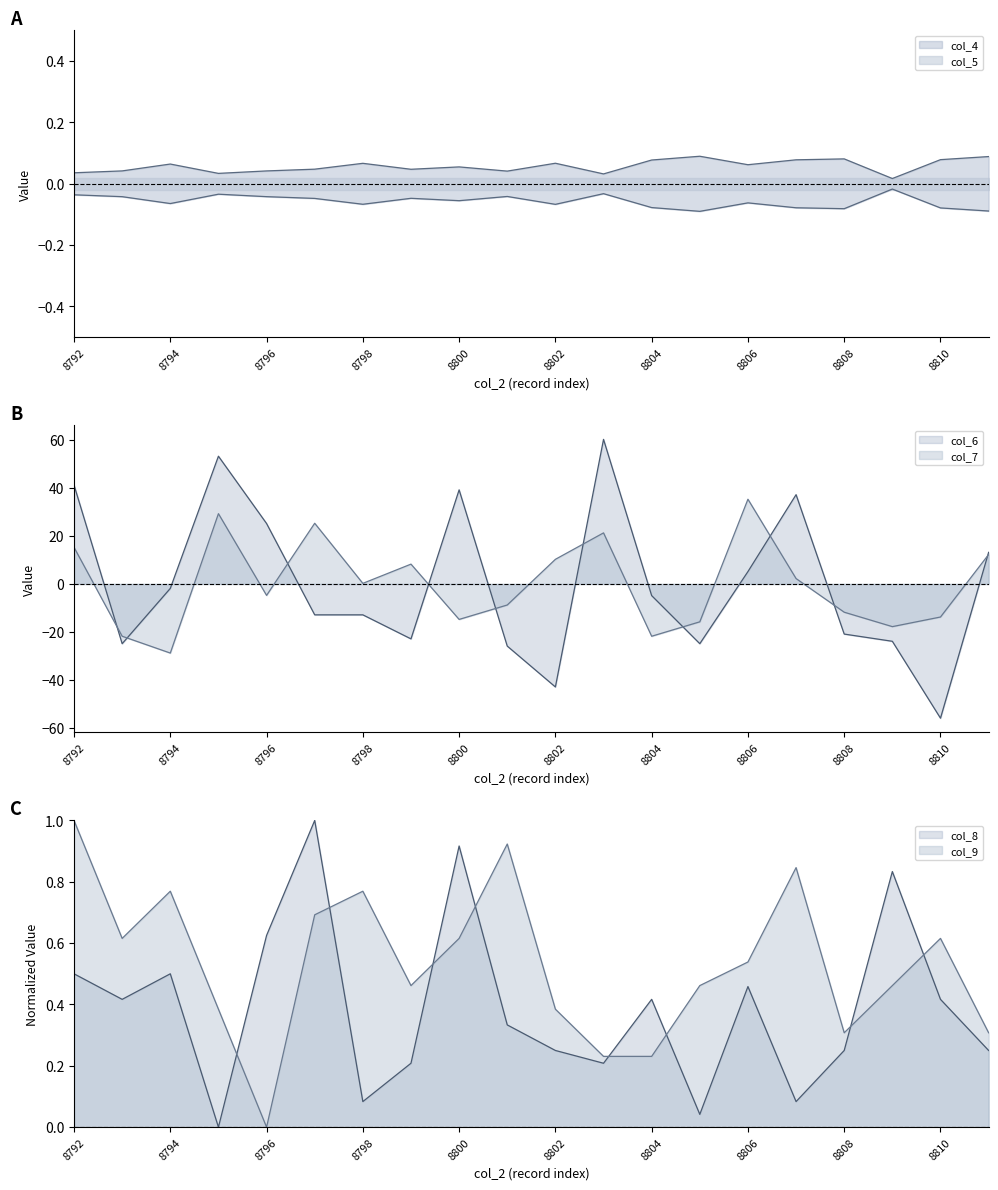

The col_9 series shows 0.1 at 8805. True or false?

False